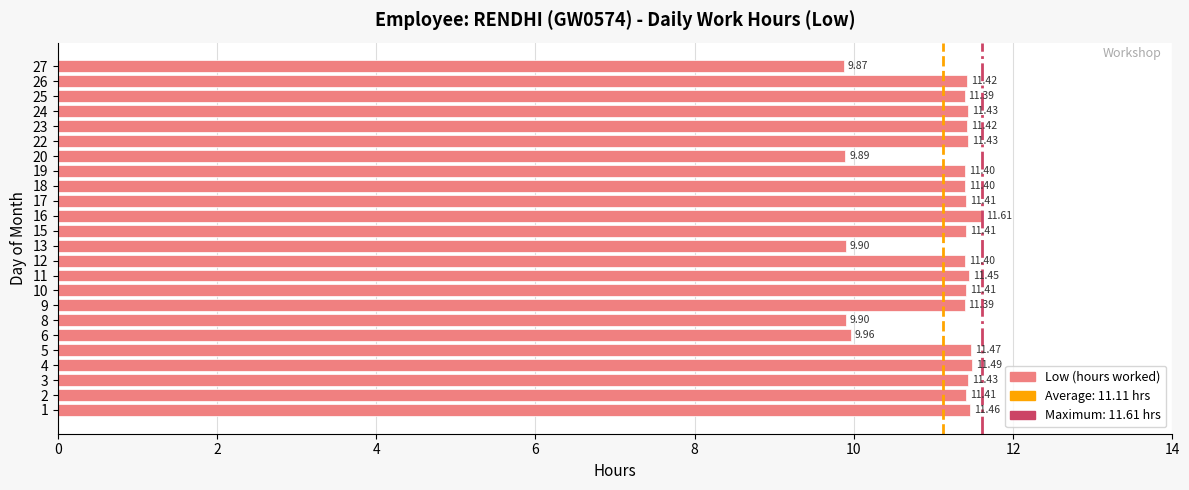

How many bars are there in total?

24